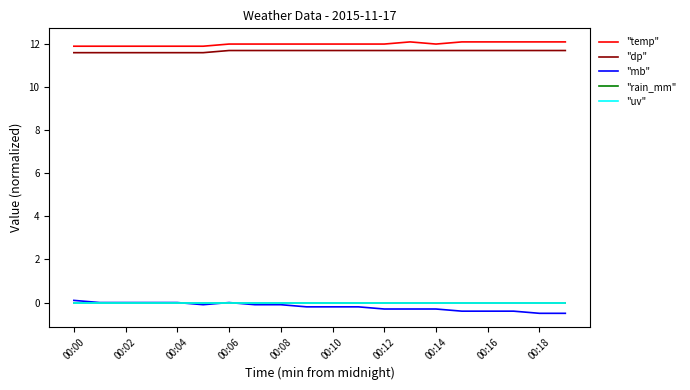

What is the highest value of the "temp" series?

12.1